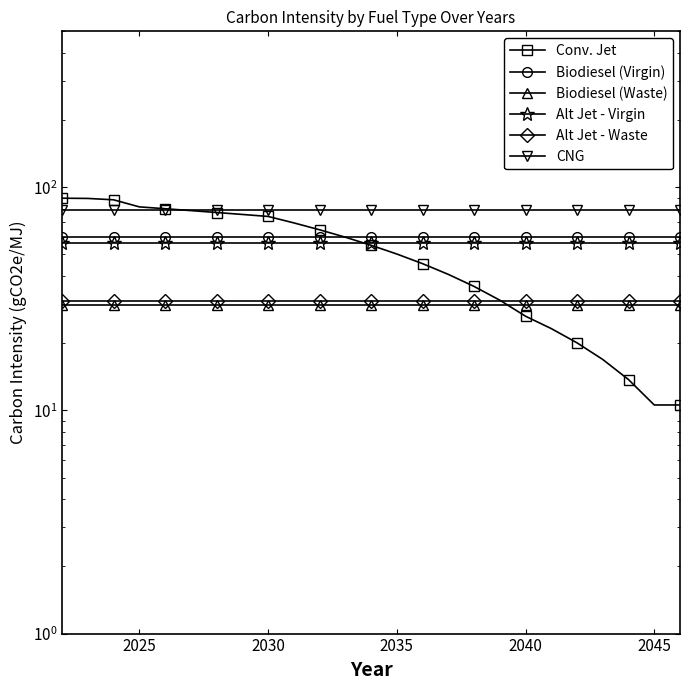

True or false: Biodiesel (Virgin) and CNG intersect in this chart.

False